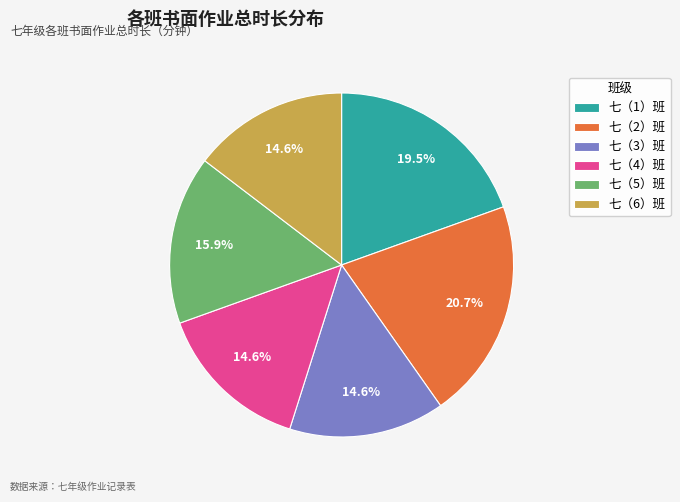

To the nearest percent, what is the combined percentage of 七（6）班 and 七（1）班?

34%